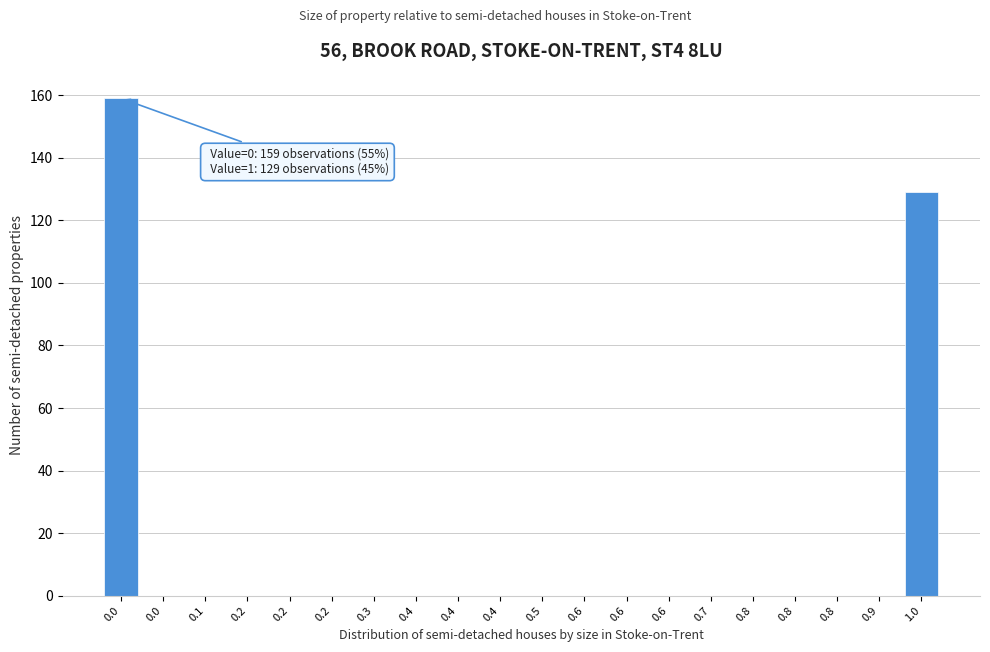

How many series are shown in this chart?

1